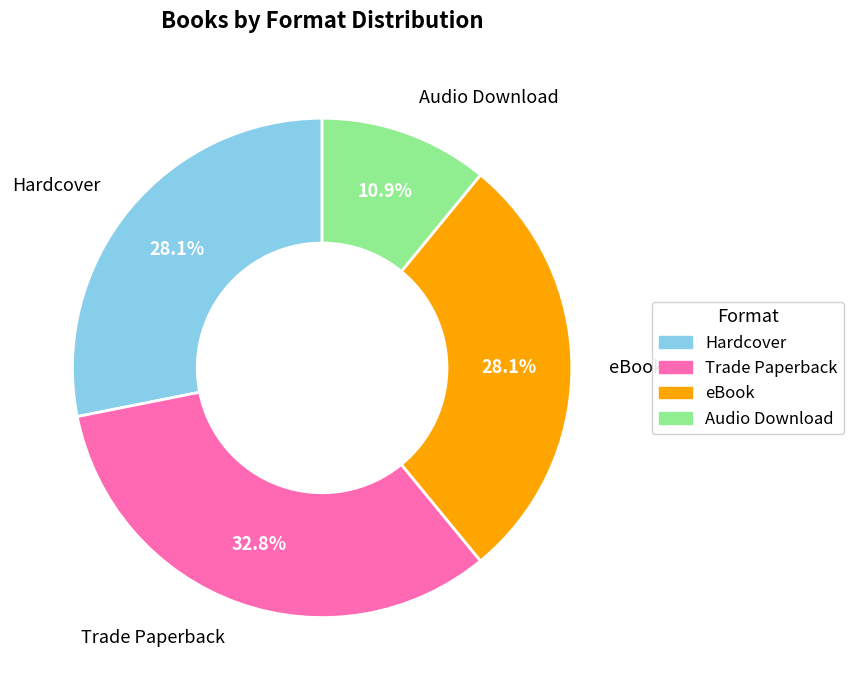

Does eBook account for over 50% of the chart?

No